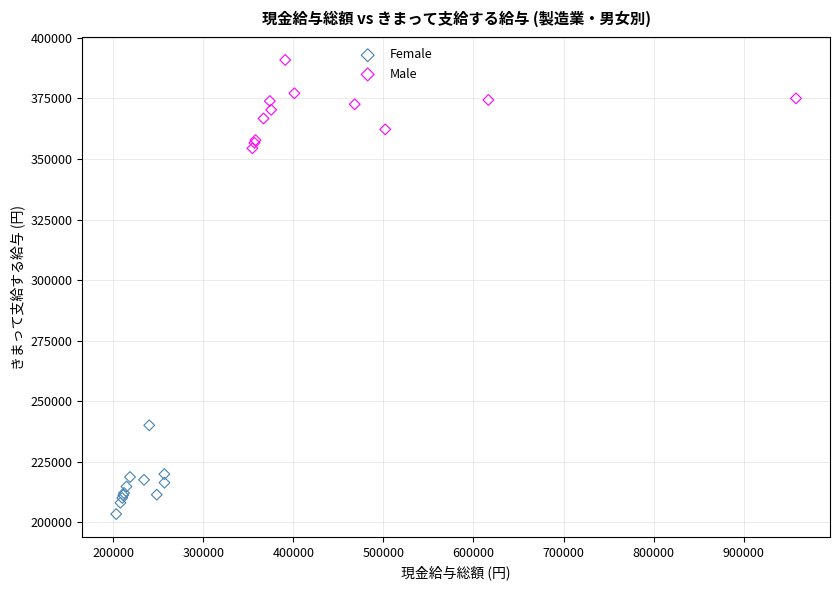

Which series reaches the minimum Y coordinate?

Female